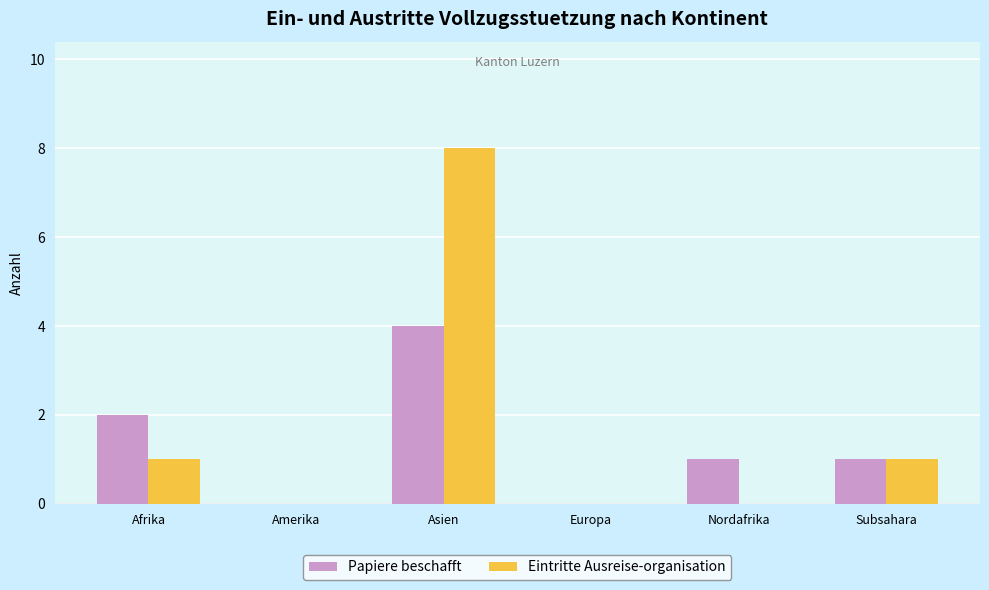

Where does the Papiere beschafft series first go above 1?

Afrika